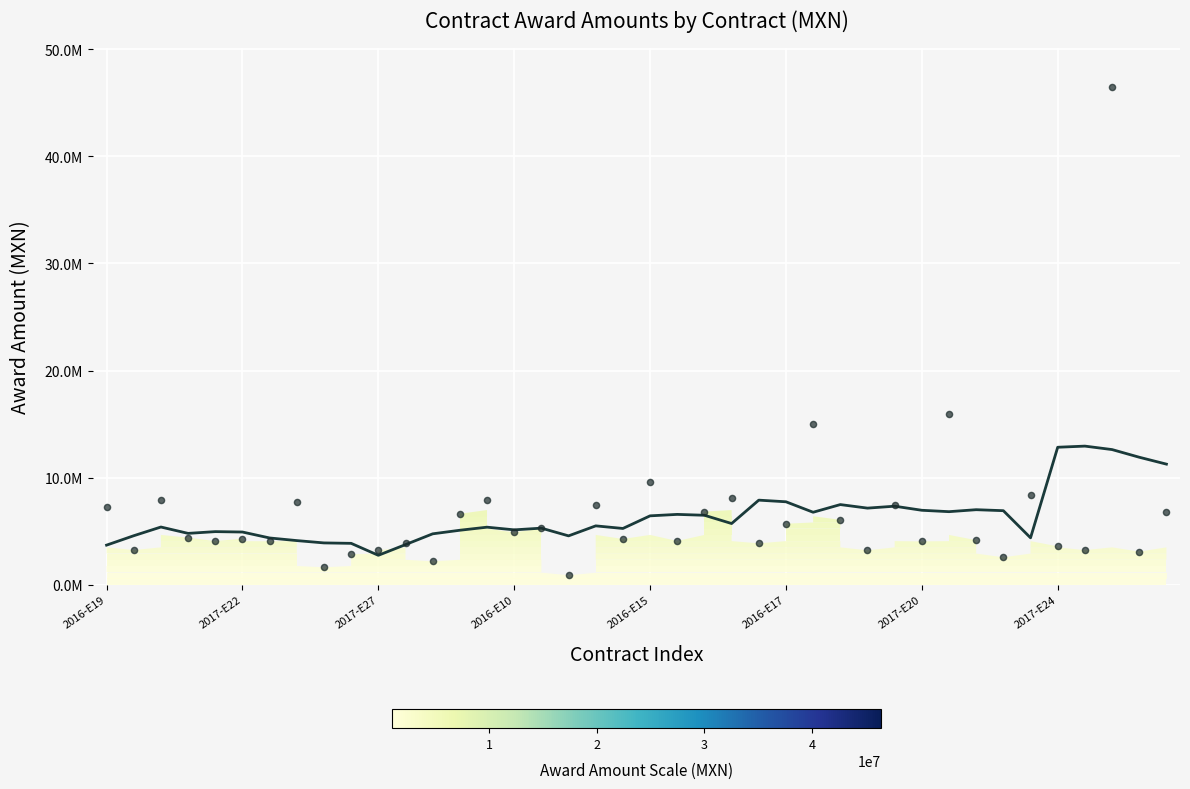

Which has a higher value, 2017-E3 or 2017-E21?

2017-E21